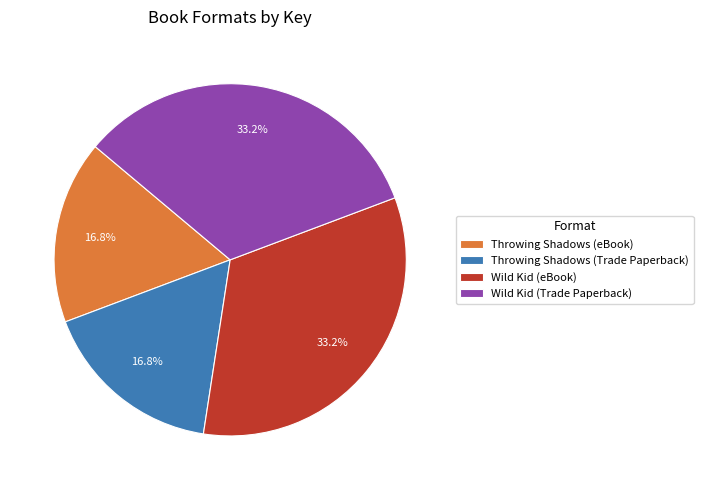

What percentage do Throwing Shadows (Trade Paperback) and Wild Kid (eBook) together represent?

50.0%